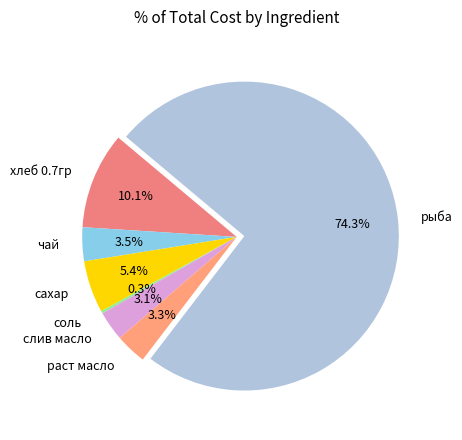

What is the majority slice?

рыба